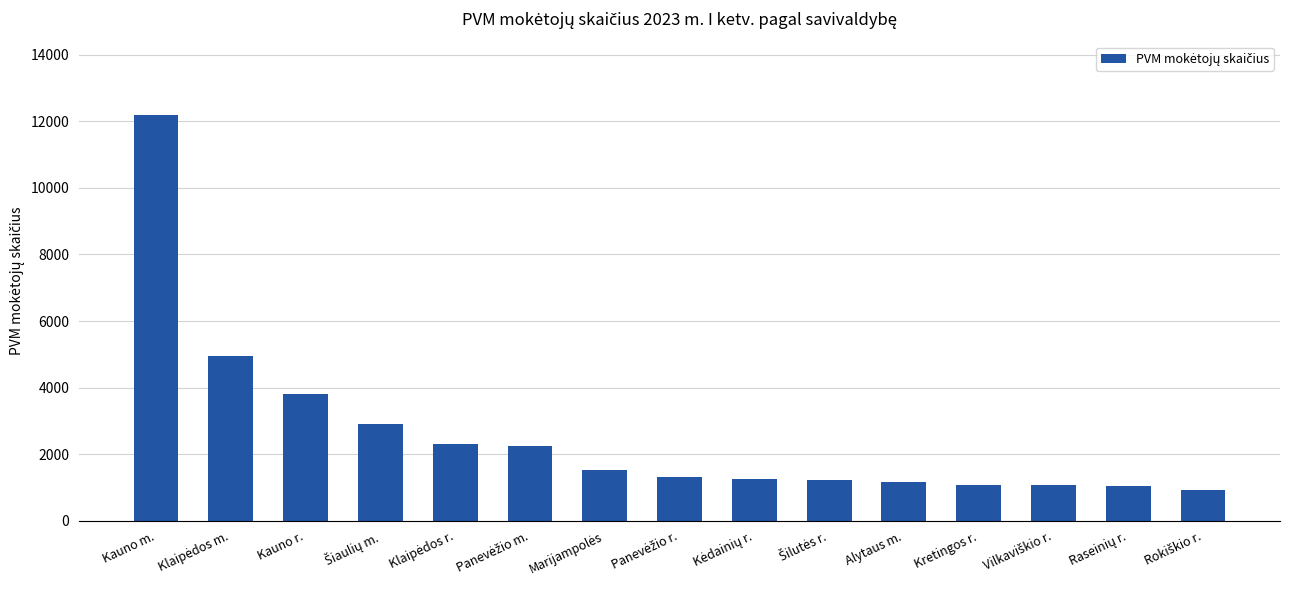

How many categories are shown in the chart?

15